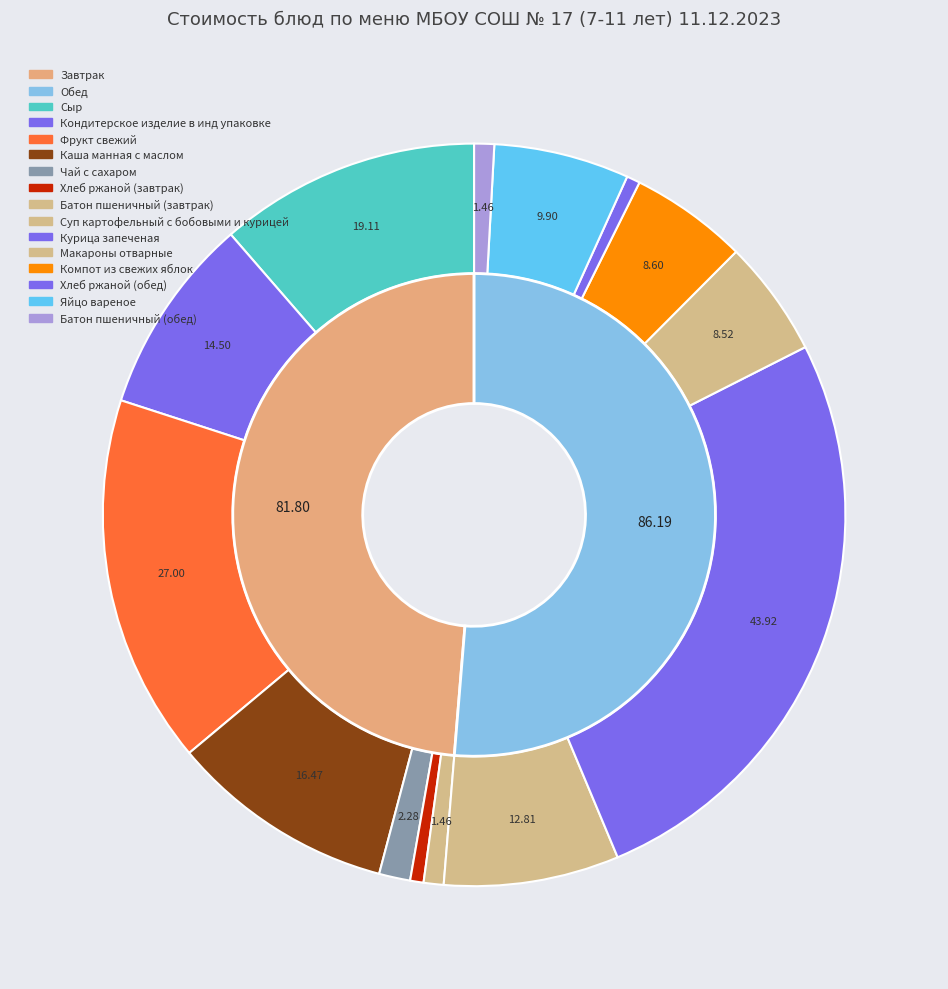

Is there any slice that represents more than half of the pie?

No